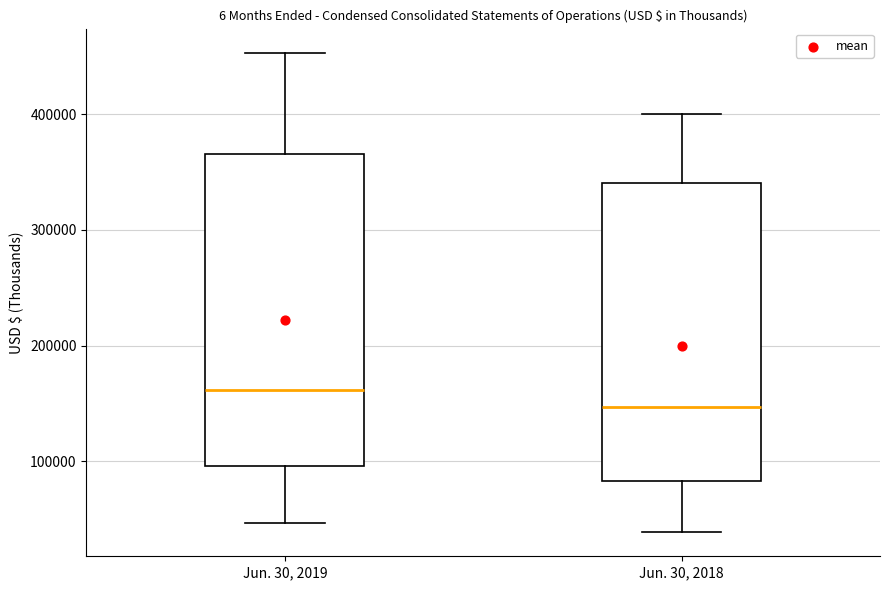

Reading left to right, read every box against the y-axis: the position of its median line, the range the box covers, and the ends of its whiskers. The values are not printed on the chart, so give them approximately, as read against the axis.

Jun. 30, 2019: median 160000, box 100000 to 370000, whiskers 50000 to 450000
Jun. 30, 2018: median 150000, box 80000 to 340000, whiskers 40000 to 400000